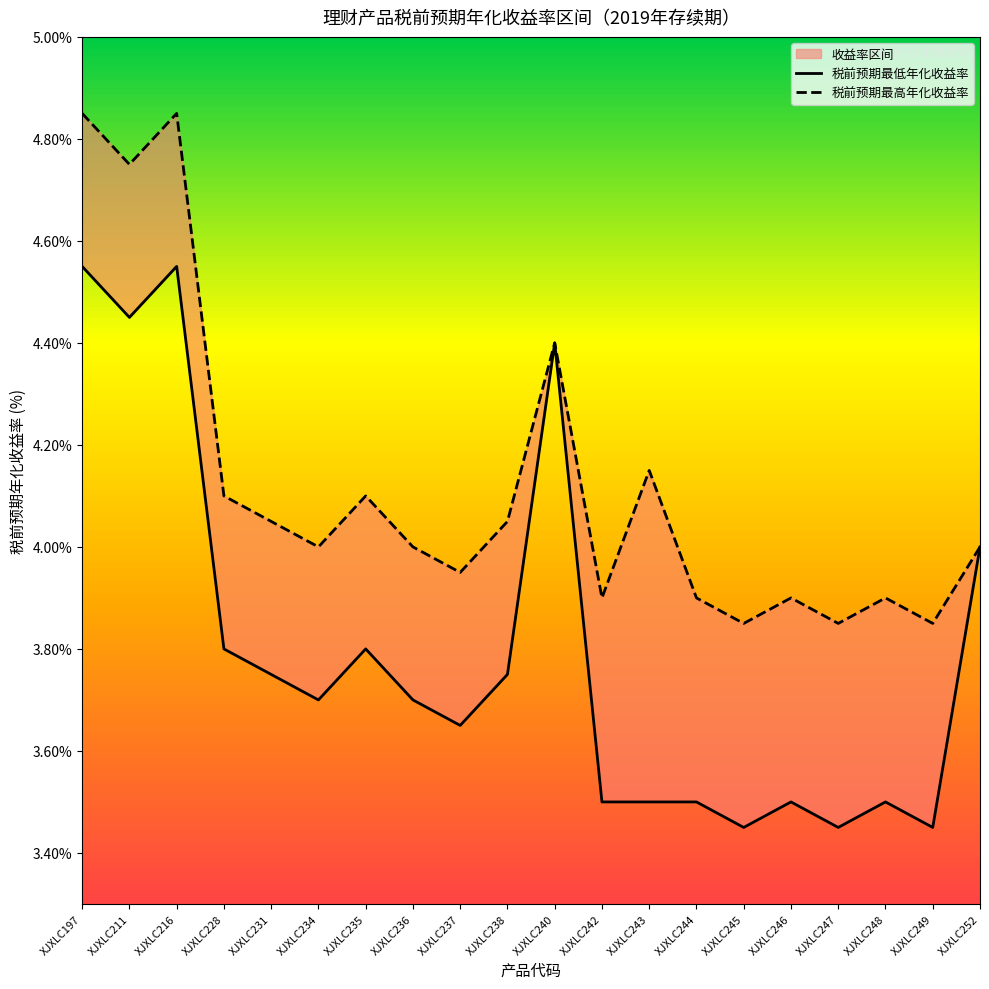

What is the difference between the maximum and second lowest values in the 税前预期最高年化收益率 series?

1.0